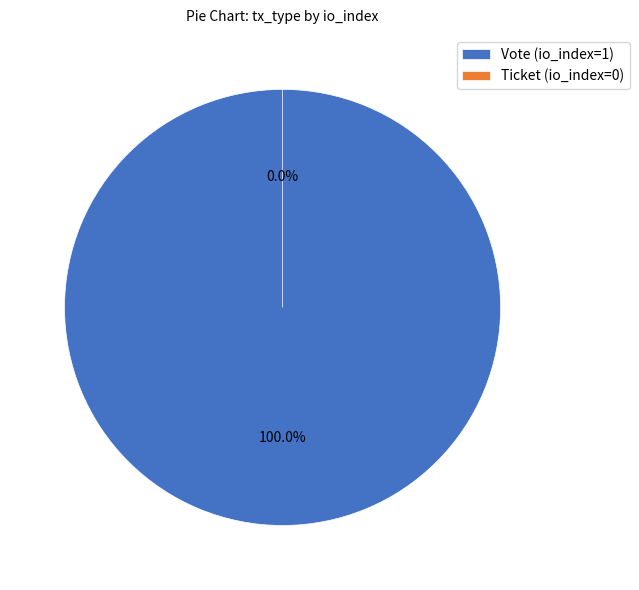

Is Ticket (io_index=0) the majority of the pie?

No